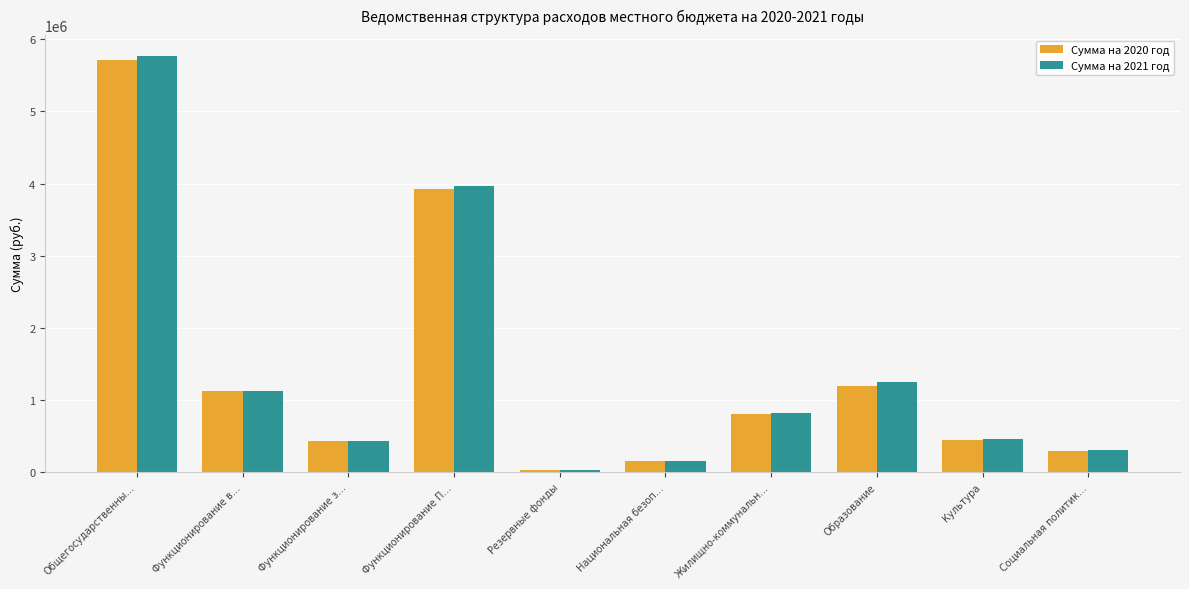

Which series has the largest range (max minus min)?

Сумма на 2021 год